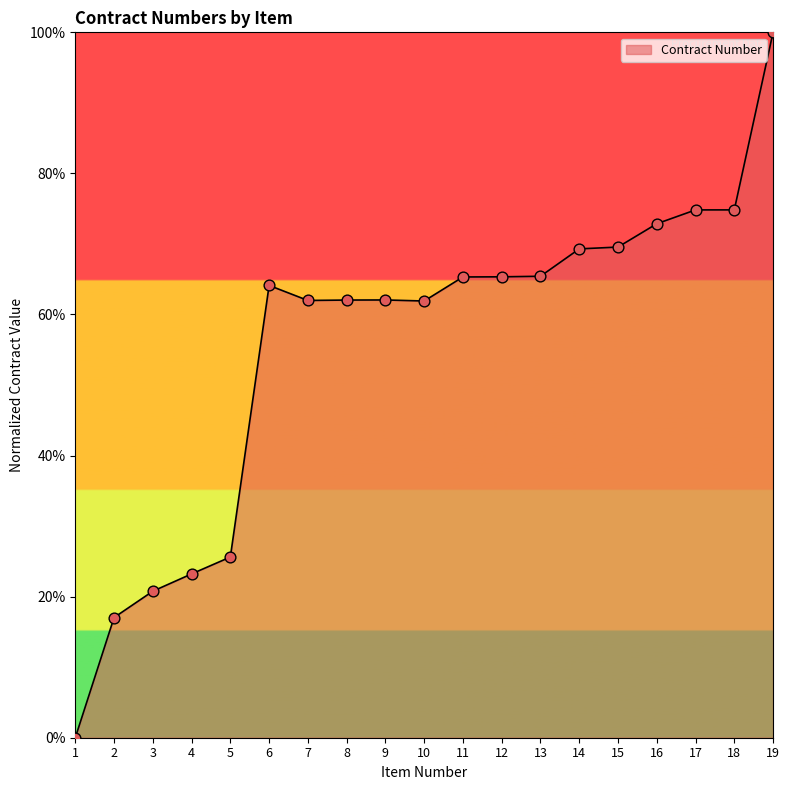

Between 16 and 8, which is larger?

16